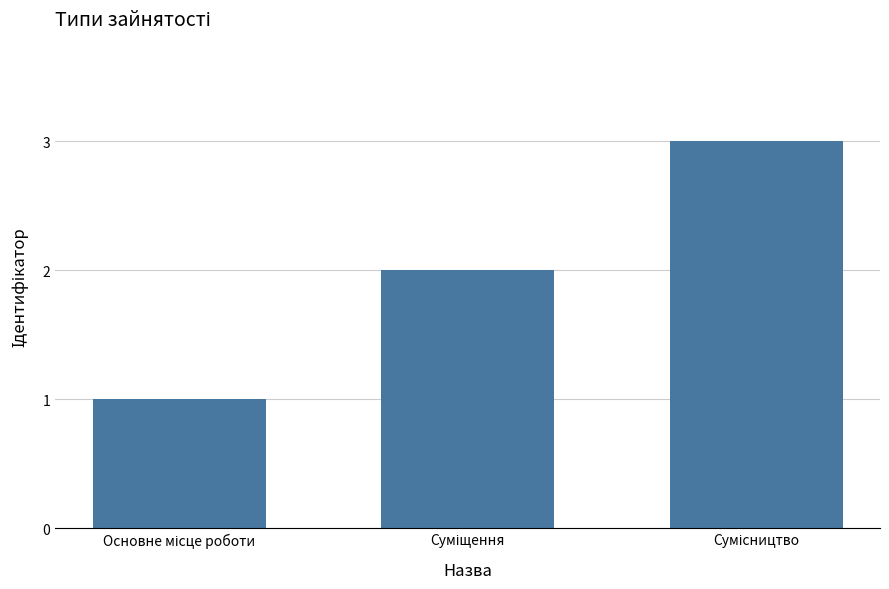

Does the chart contain any negative values?

No